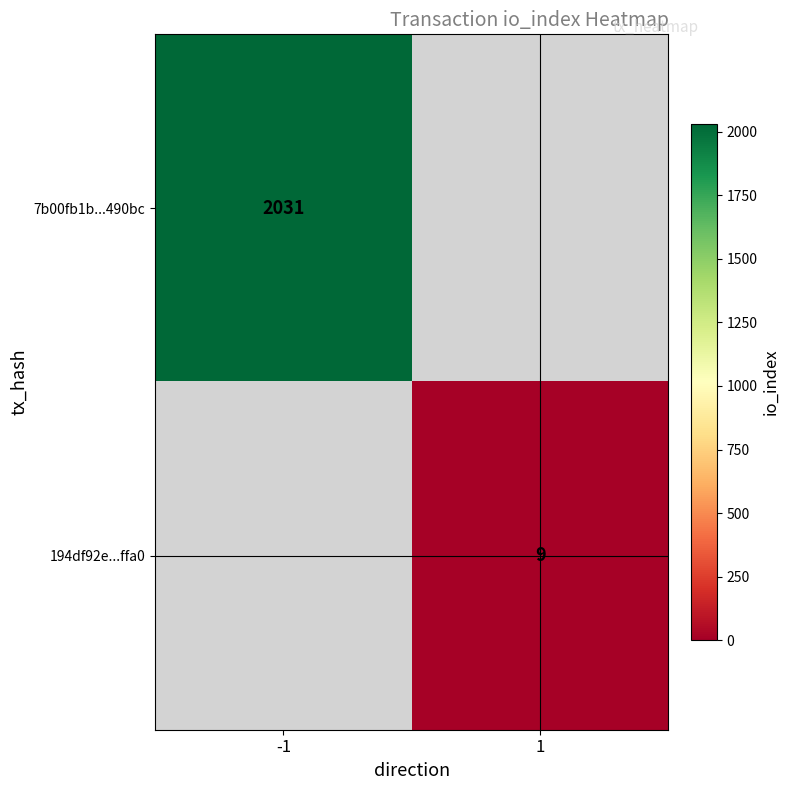

True or false: 194df92e...ffa0 has a value of 15 at 1.

False